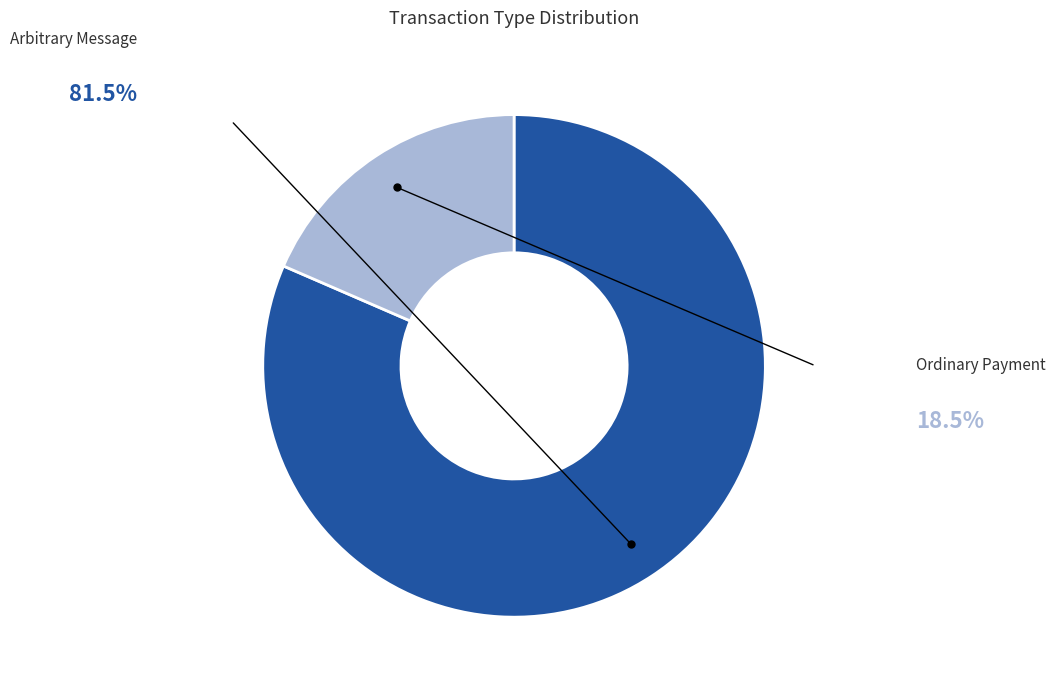

What is the largest slice in the pie chart?

Arbitrary Message